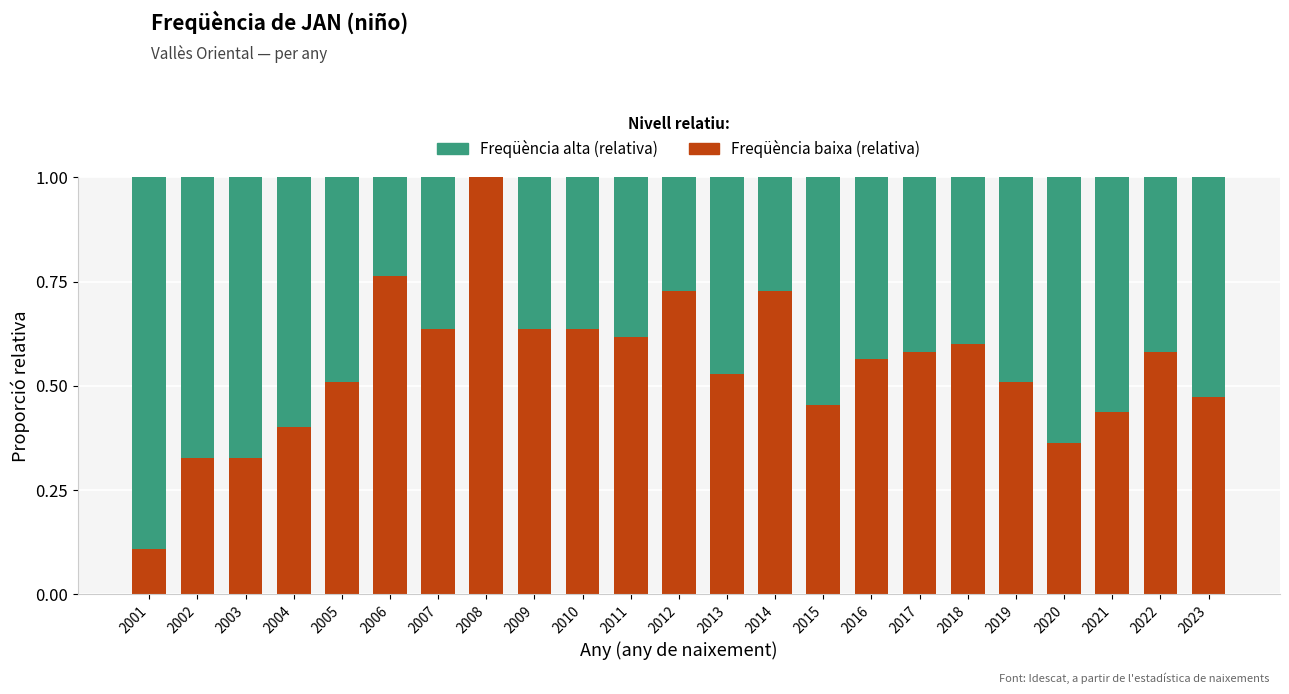

What is the total value across all series at 2007?

1.0